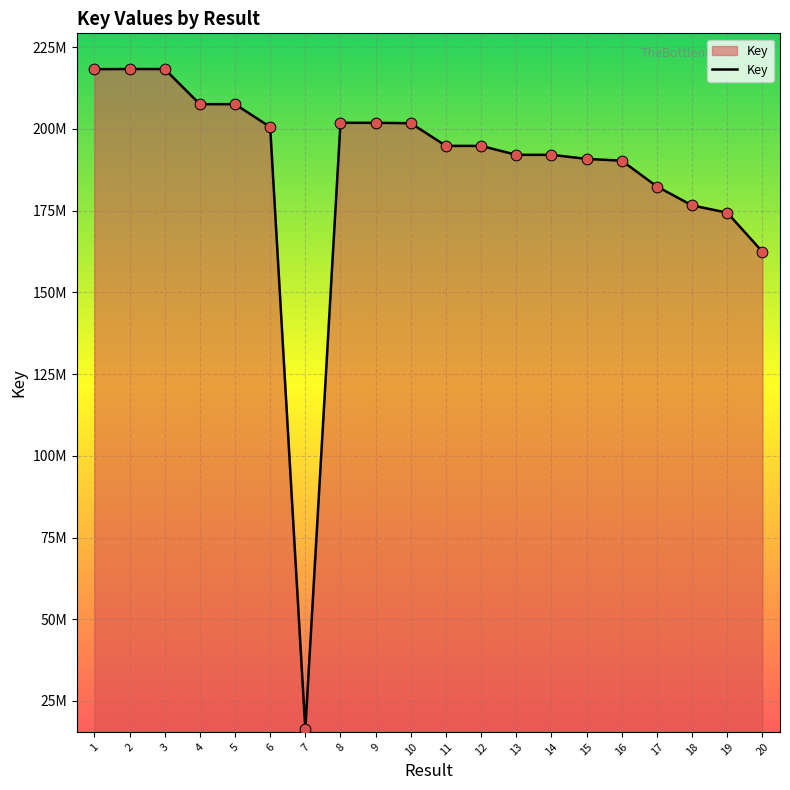

What is the change in value from 10 to 18?

-25148612